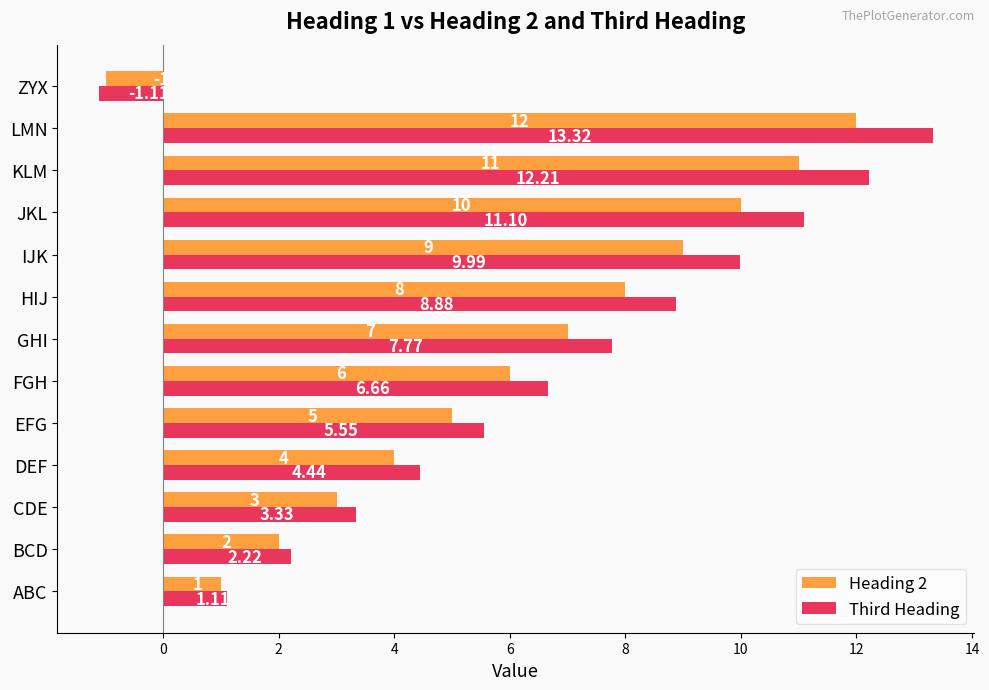

List the labels in order of Heading 2 value, smallest first.

ZYX, ABC, BCD, CDE, DEF, EFG, FGH, GHI, HIJ, IJK, JKL, KLM, LMN